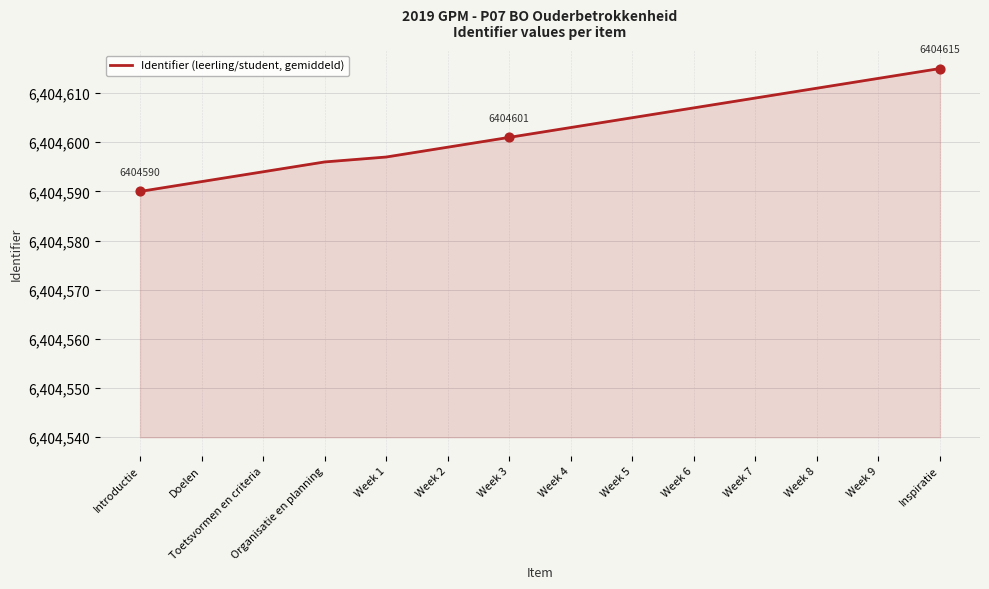

Which has a higher value, Week 6 or Introductie?

Week 6